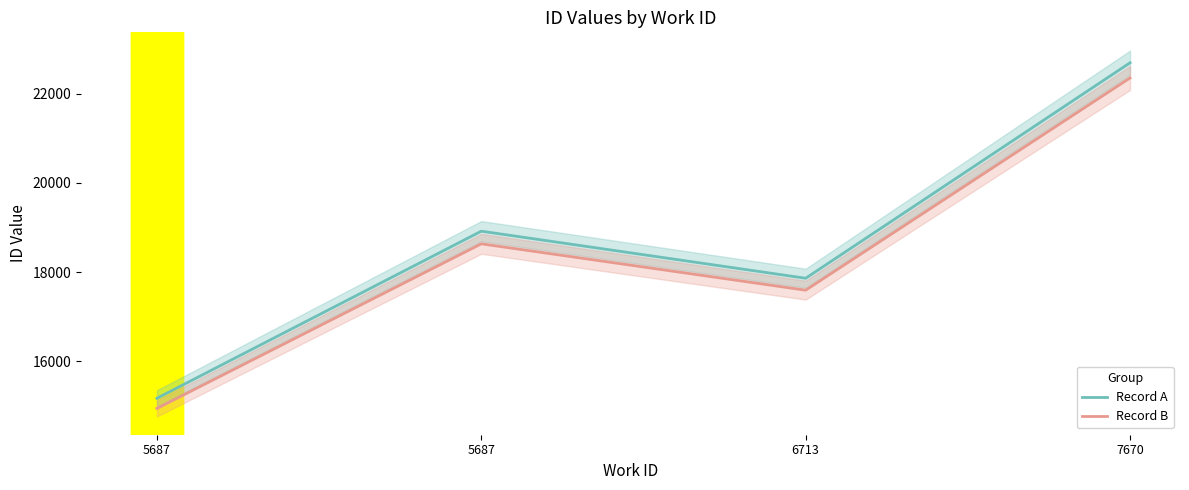

Is this an area chart (filled region under the line)?

No